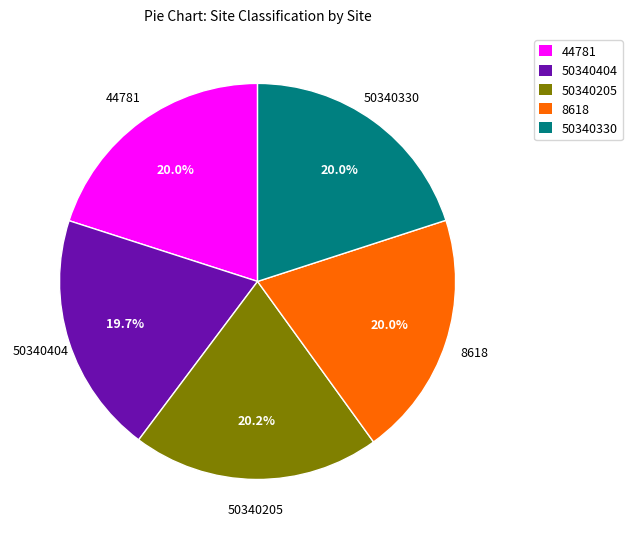

Does 8618 represent more than half of the total?

No